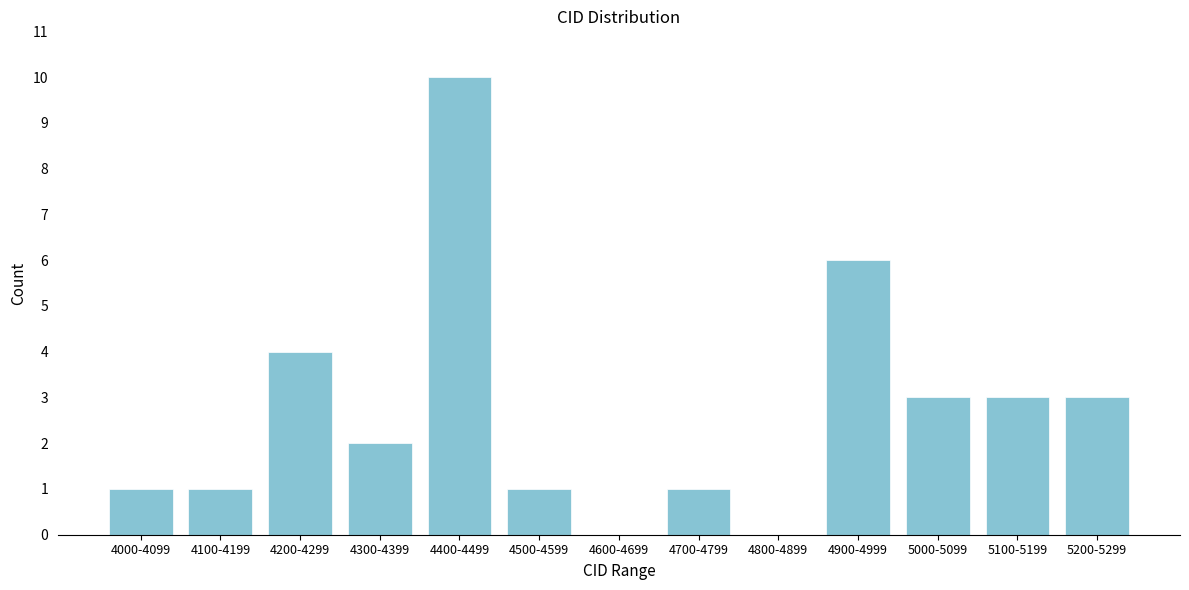

Reading right to left, transcribe all the data shown in this chart.

5200-5299=3	5100-5199=3	5000-5099=3	4900-4999=6	4800-4899=0	4700-4799=1	4600-4699=0	4500-4599=1	4400-4499=10	4300-4399=2	4200-4299=4	4100-4199=1	4000-4099=1